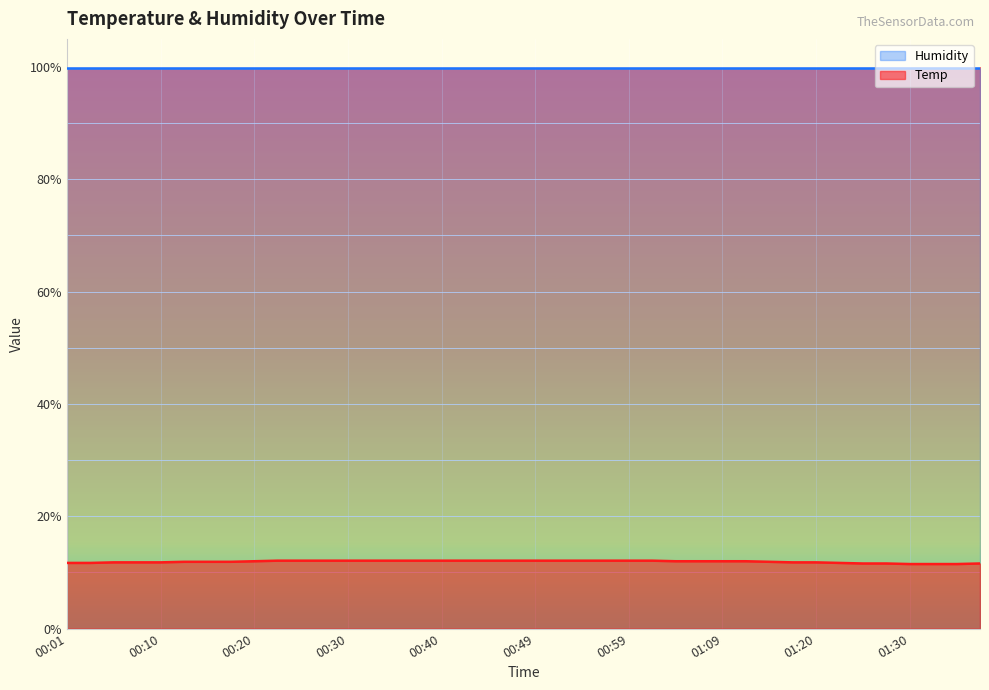

Reading left to right, extract all data points from this chart.

11.7	11.7	11.8	11.8	11.8	11.9	11.9	11.9	12.0	12.1	12.1	12.1	12.1	12.1	12.1	12.1	12.1	12.1	12.1	12.1	12.1	12.1	12.1	12.1	12.1	12.1	12.0	12.0	12.0	12.0	11.9	11.8	11.8	11.7	11.6	11.6	11.5	11.5	11.5	11.6